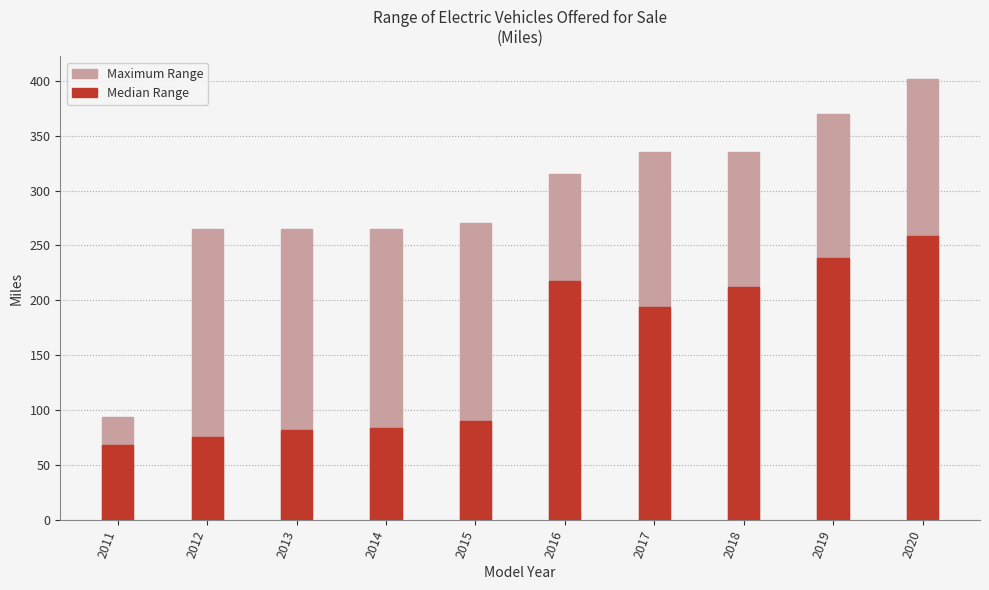

How many data points in Median Range are less than 193?

5